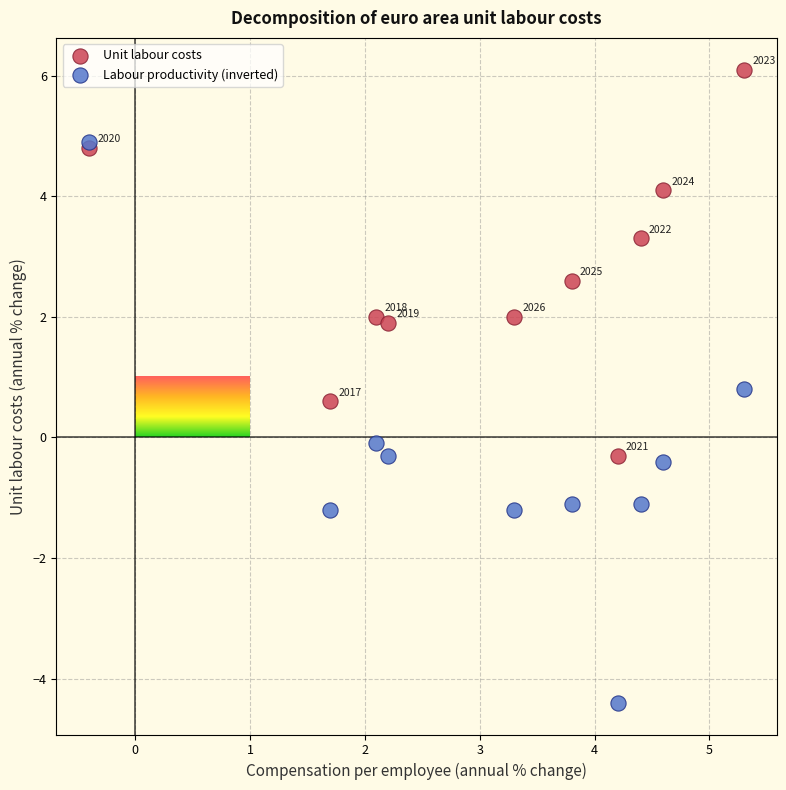

In the Unit labour costs series, what Y value is closest to 2?

2.0